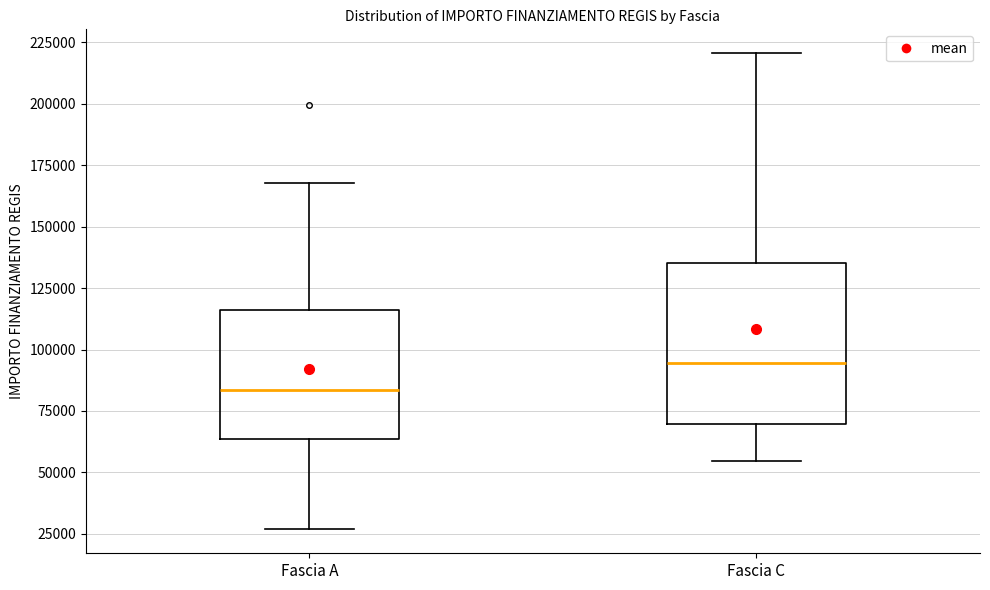

Which box has the highest median line?

Fascia C